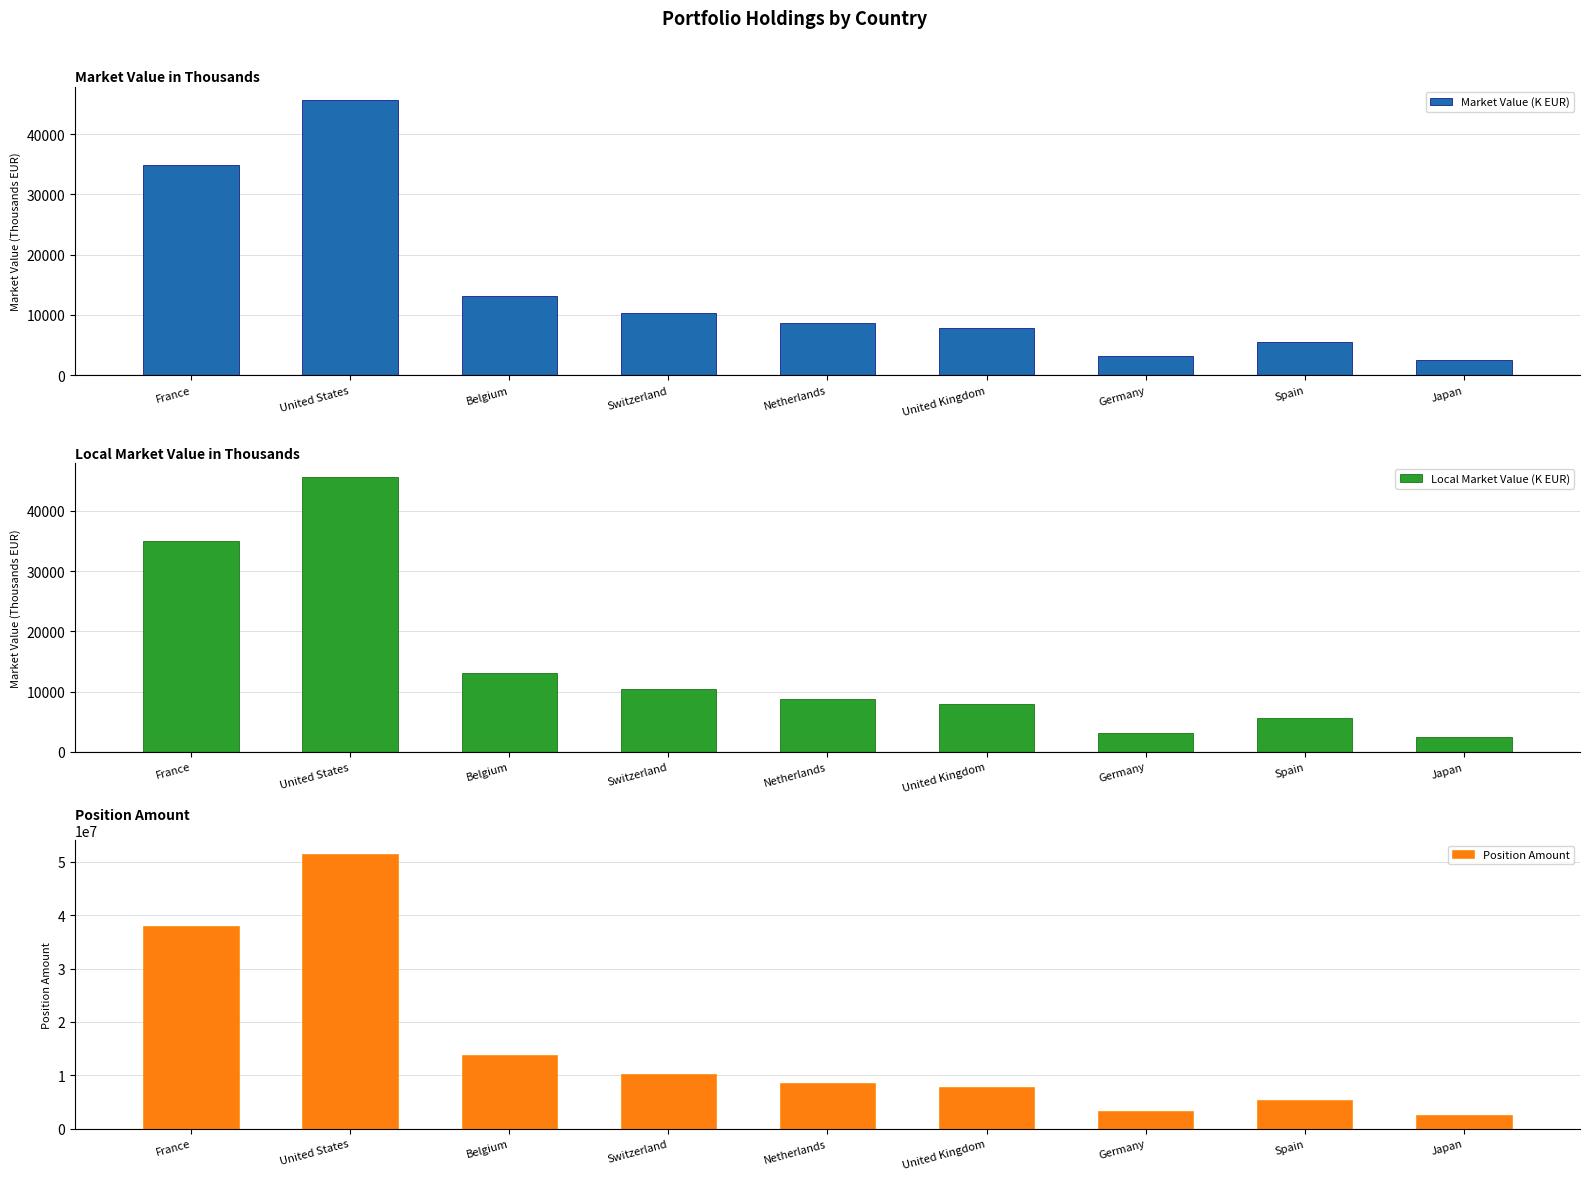

The value of Position Amount at Switzerland is 10150000. True or false?

True